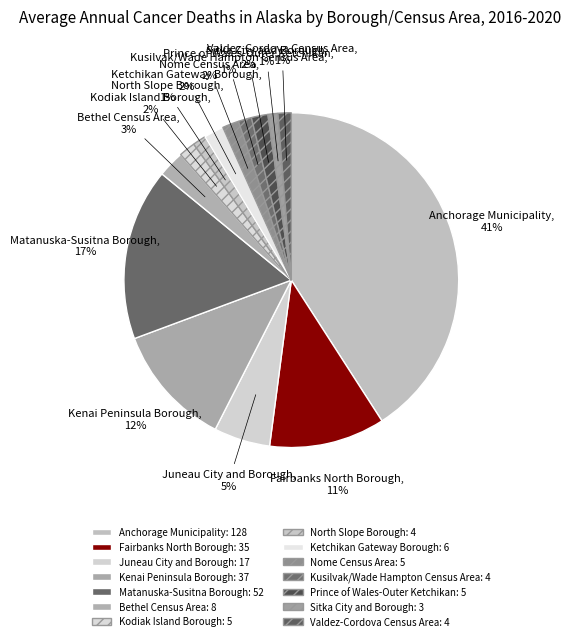

To the nearest percent, what percentage of the pie is Prince of Wales-Outer Ketchikan?

2%